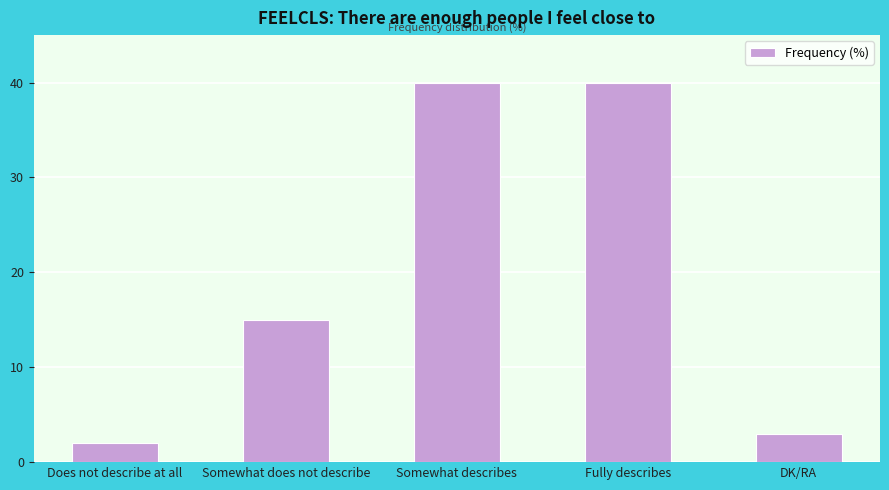

What is the sum of the values at Does not describe at all and Somewhat does not describe?

17